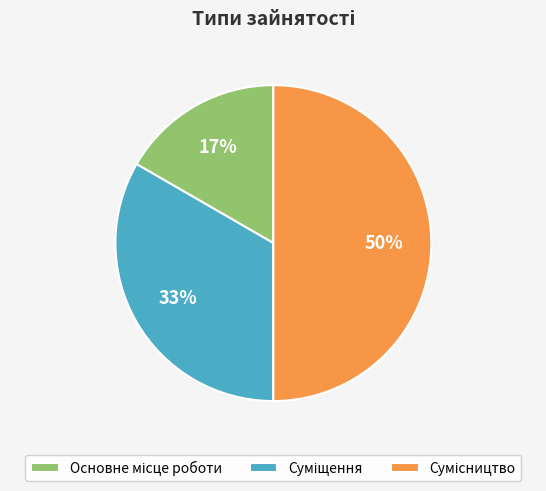

To the nearest percent, what is the difference between the largest and smallest slice percentages?

33%